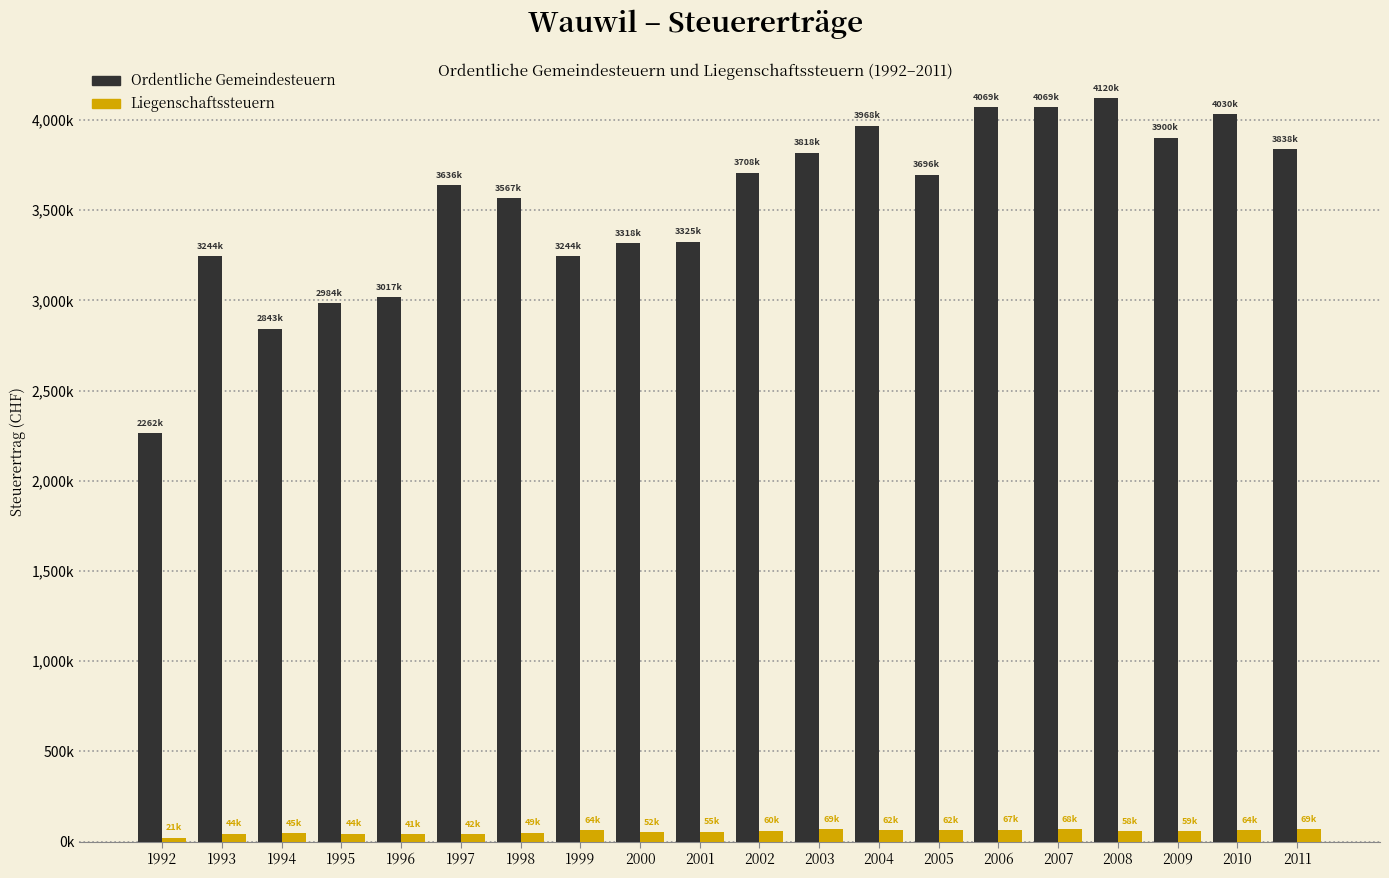

Does the chart contain stacked bars?

No